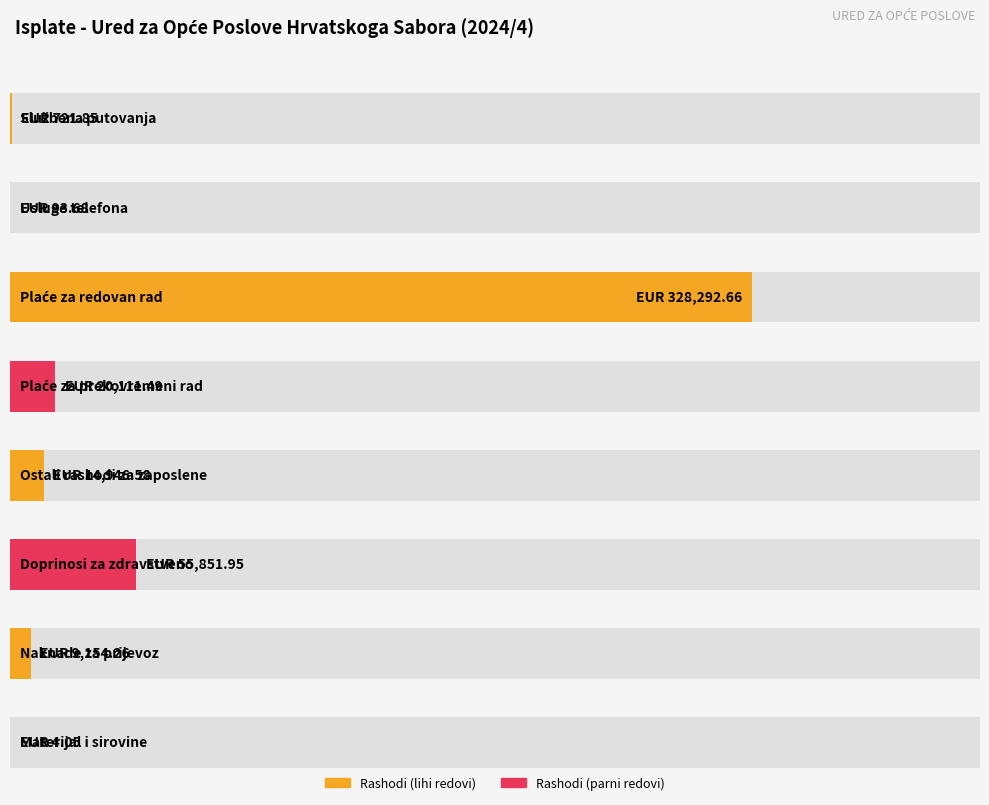

How many values are below 14946?

4